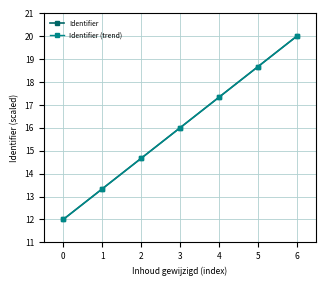

Reading left to right, extract all data points from this chart.

Identifier: 12.0	13.3	14.7	16.0	17.3	18.7	20.0
Identifier (trend): 12.0	13.3	14.7	16.0	17.3	18.7	20.0